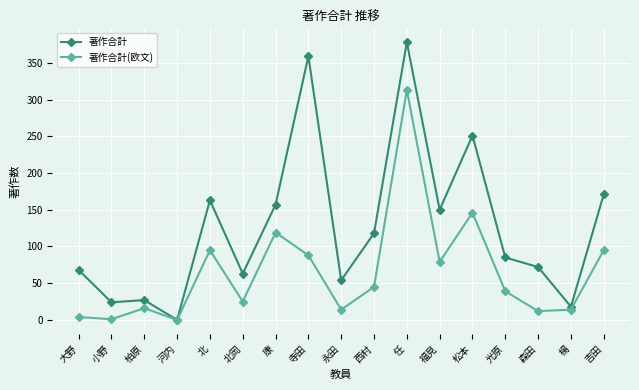

True or false: 著作合計 has more than 0 interior local peaks.

True